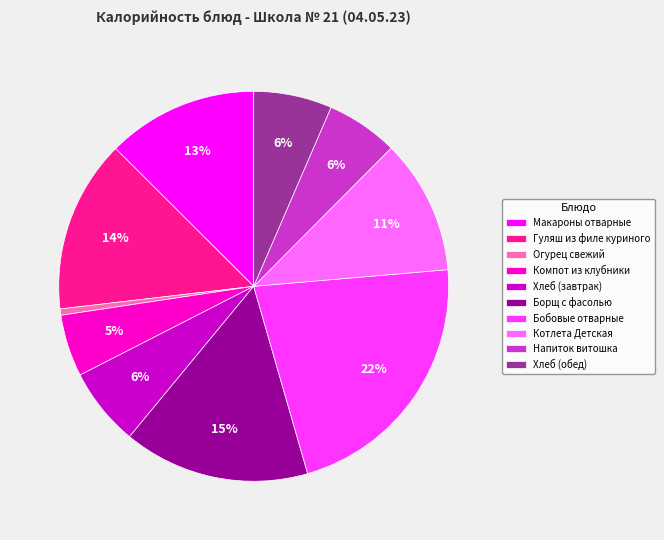

Is the sum of Компот из клубники and Бобовые отварные greater than half?

No